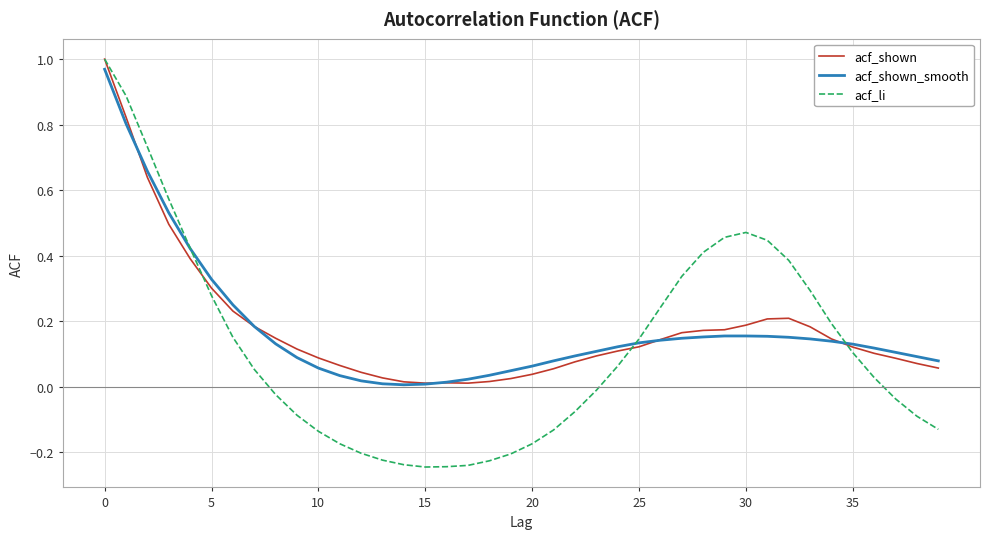

How many distinct data groups are displayed?

3